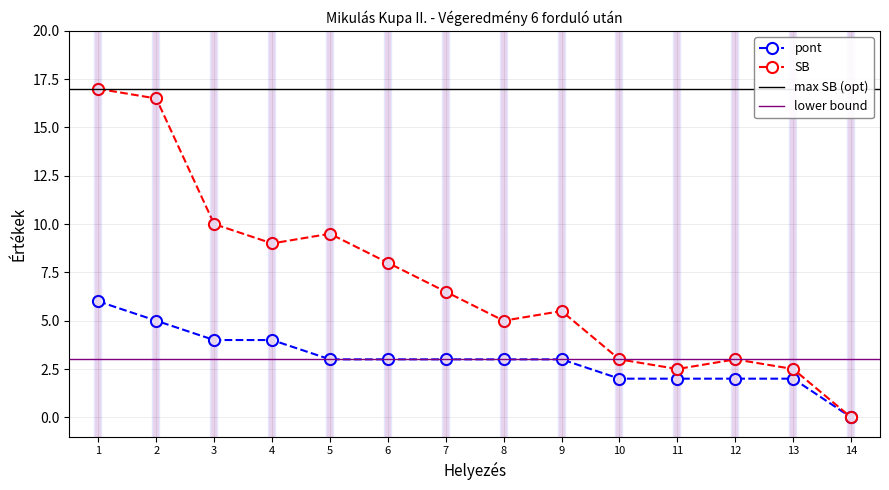

What is the value of the pont point at the 1st from the left?

6.0